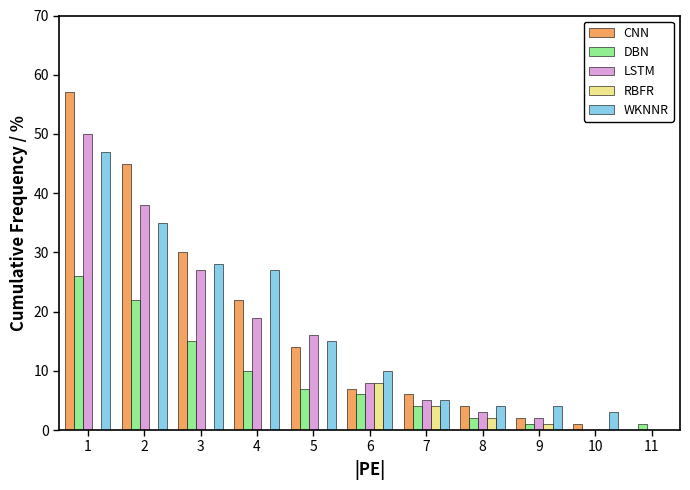

True or false: RBFR has a value of -5 at 5.

False